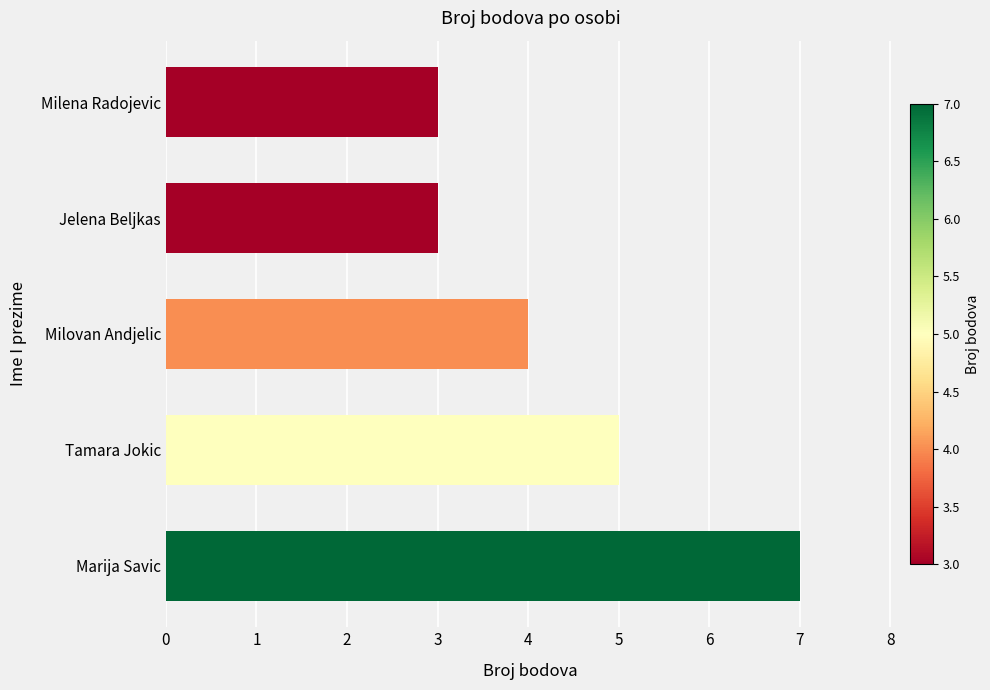

What is the difference between the maximum and minimum values?

4